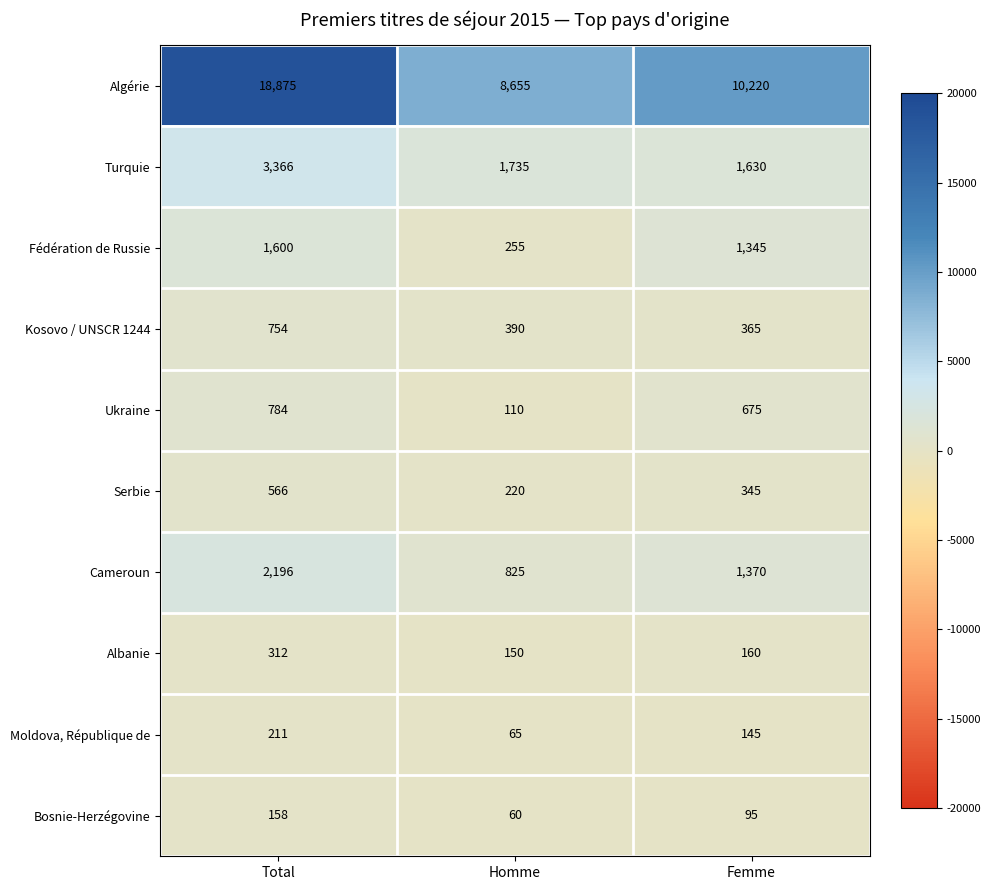

Which series has the largest total across all categories?

Algérie